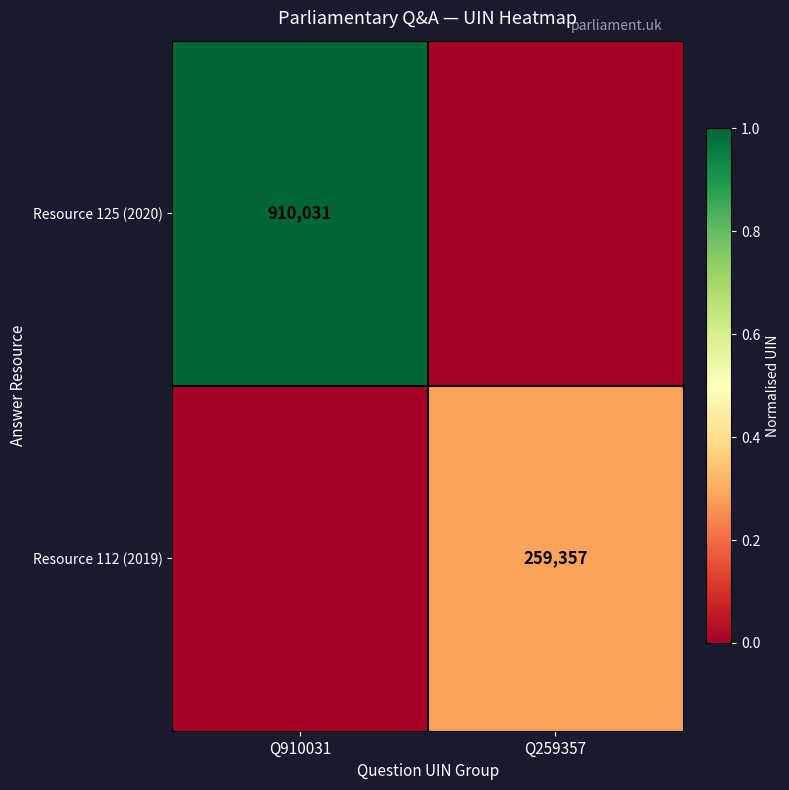

The value of Resource 112 (2019) at Q259357 is 180940. True or false?

False